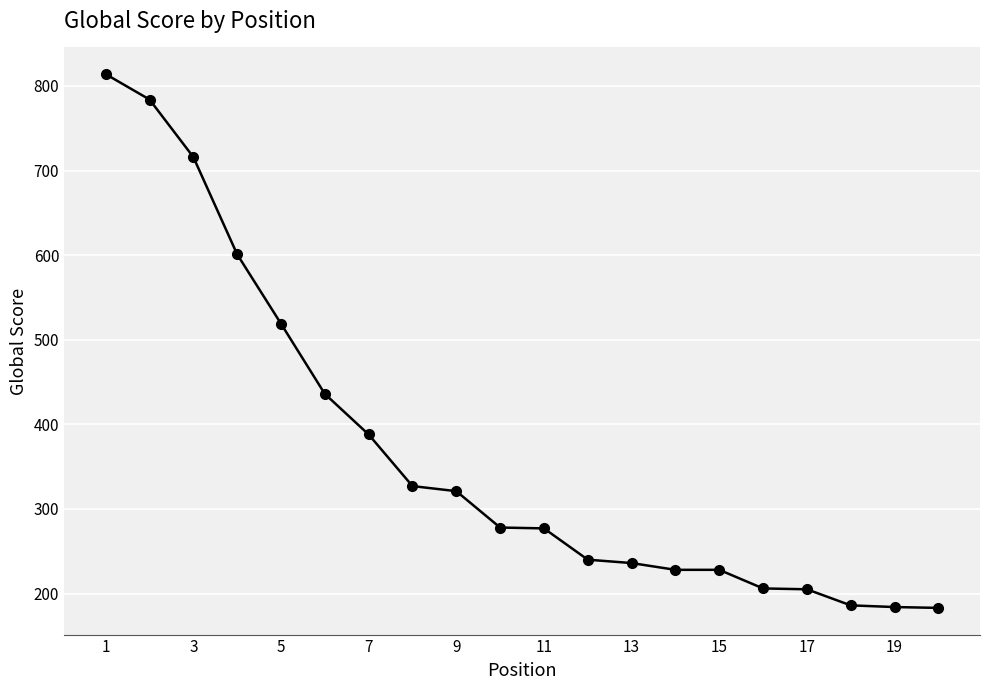

What is the greatest value displayed?

814